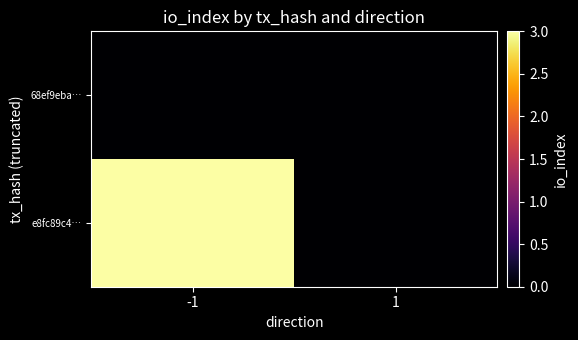

At which category is the sum across all series the highest?

-1